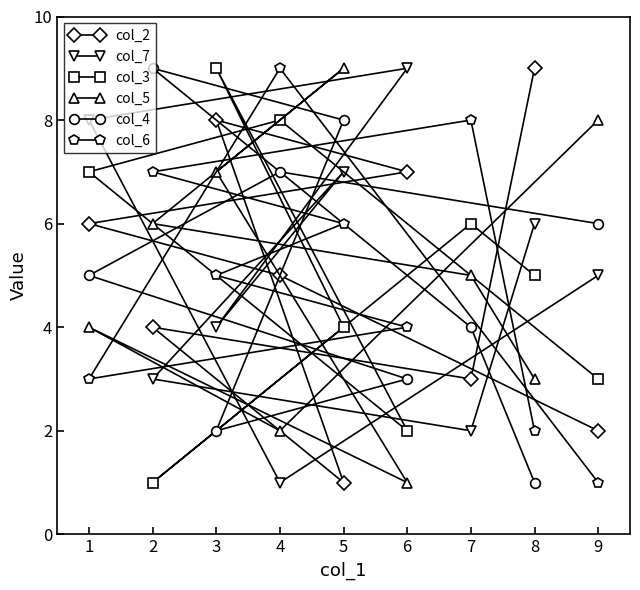

Rank the categories by col_4 value from highest to lowest.

2, 5, 4, 9, 1, 7, 6, 3, 8